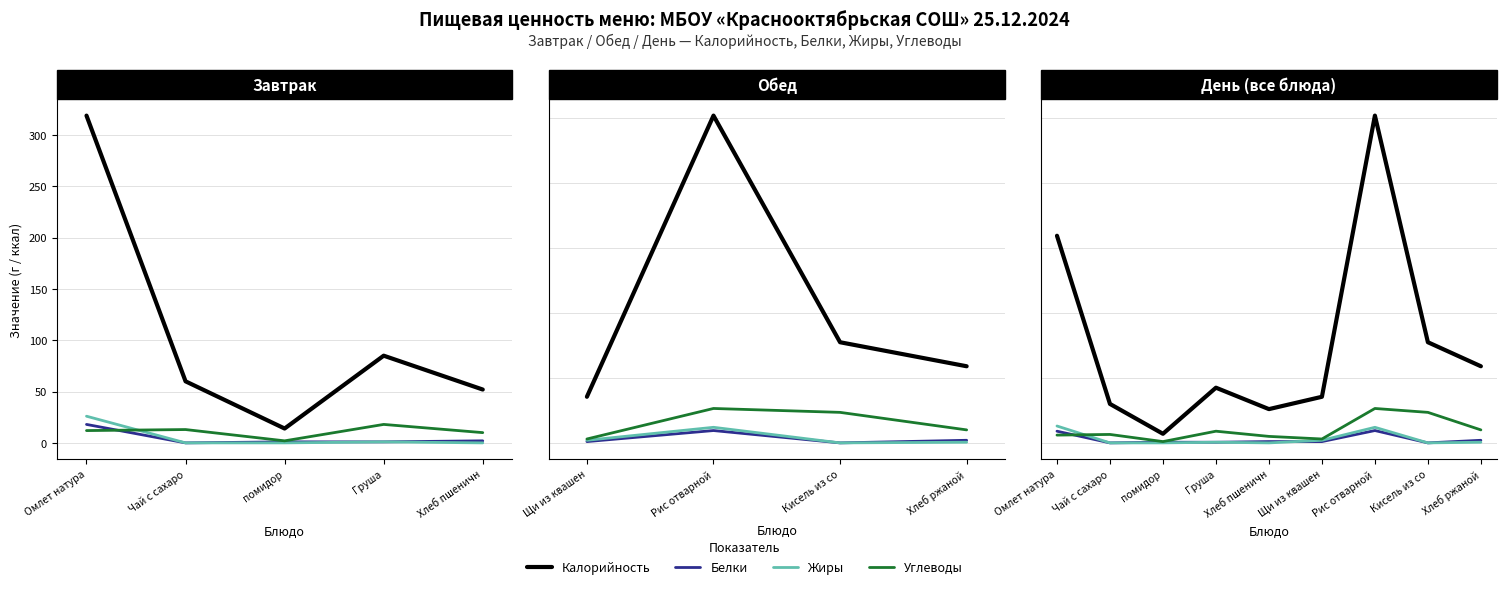

What is the difference between the highest and lowest values at Хлеб пшеничн?

52